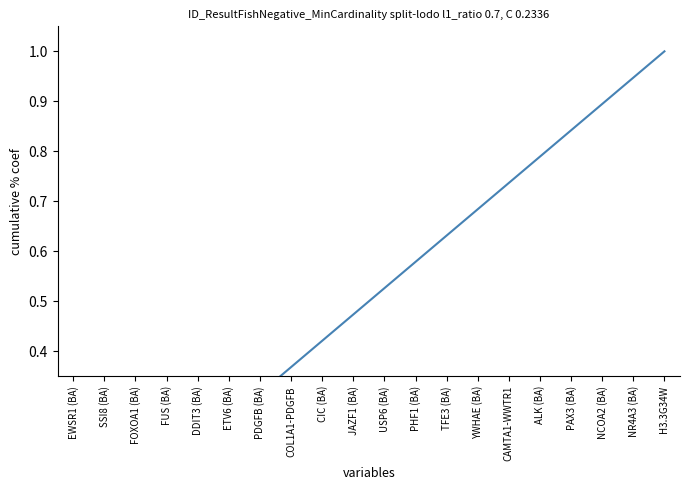

Which category has the highest value across all series?

H3.3G34W